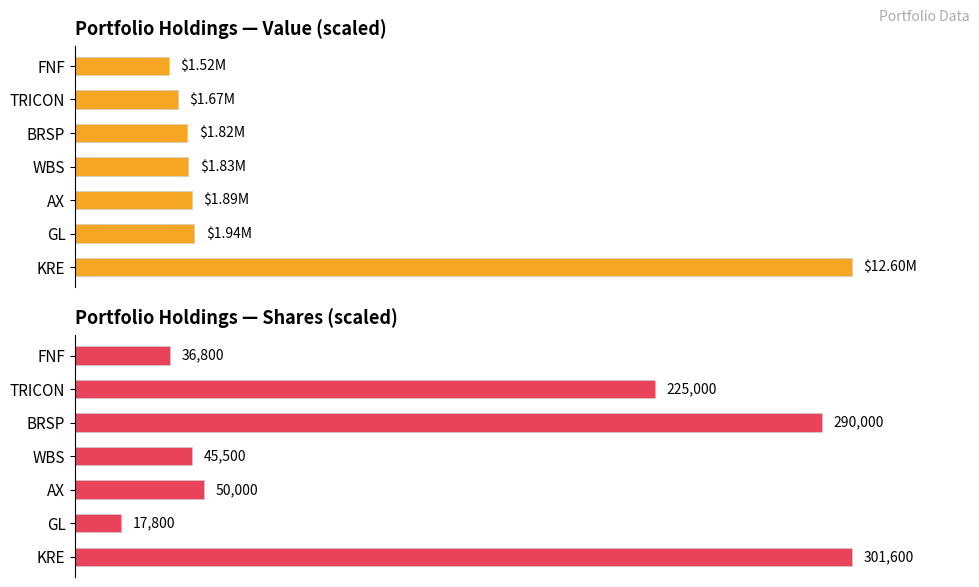

Which series has the widest spread of values?

Shares or principal amount